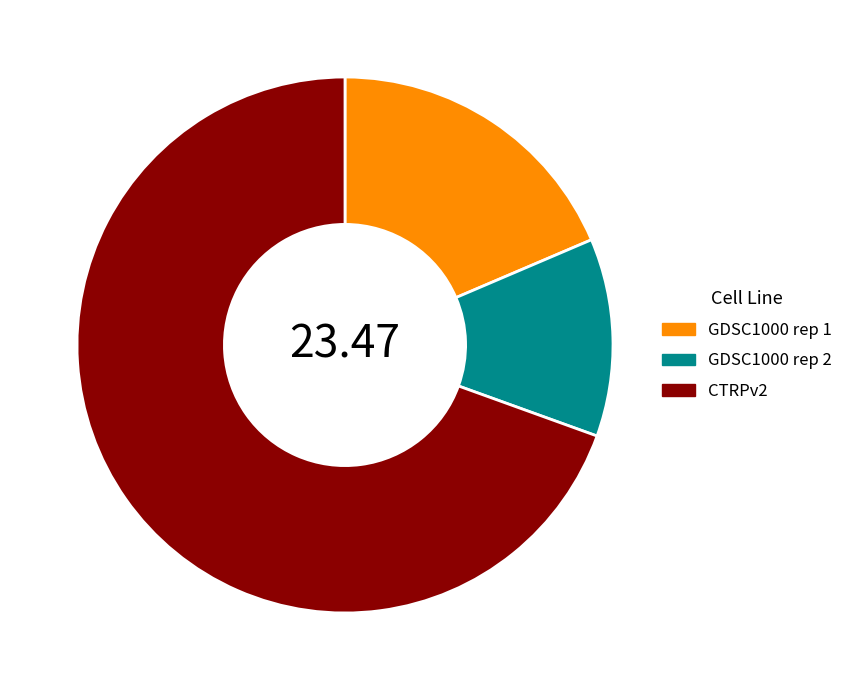

Is GDSC1000 rep 1 the majority of the pie?

No